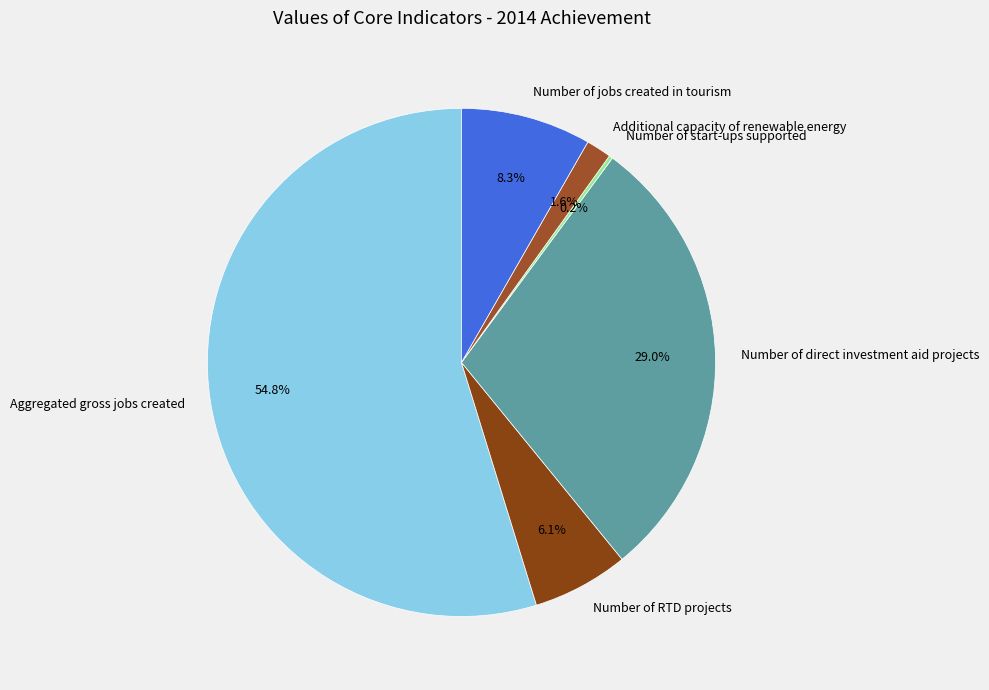

Which has a higher value, Additional capacity of renewable energy or Number of direct investment aid projects?

Number of direct investment aid projects